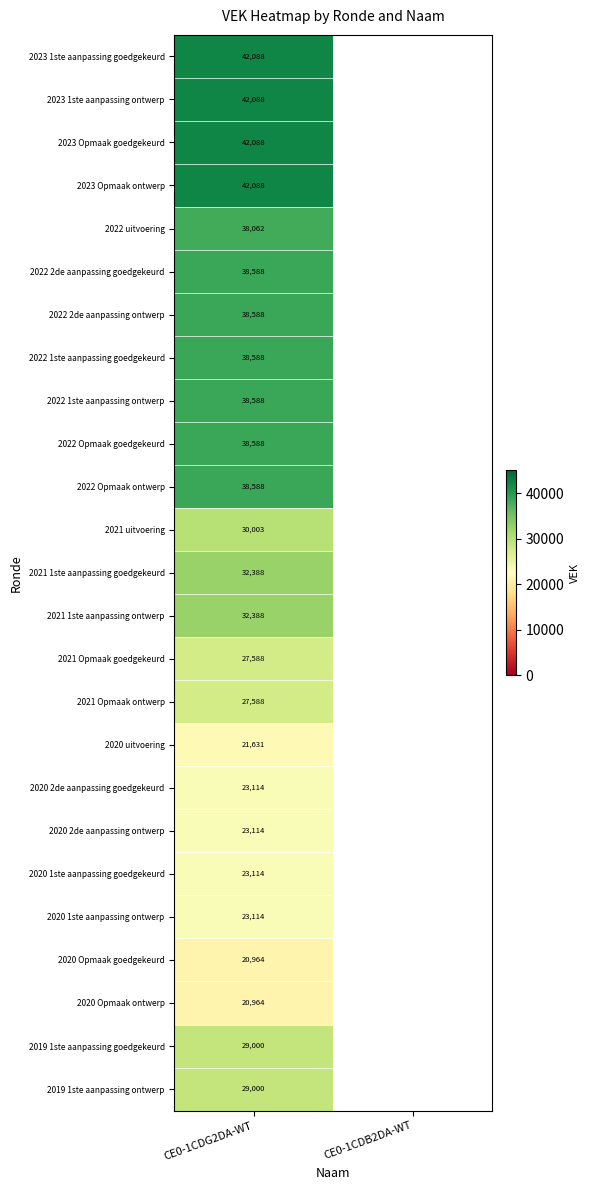

The 2022 uitvoering series shows 52463 at CE0-1CDG2DA-WT. True or false?

False